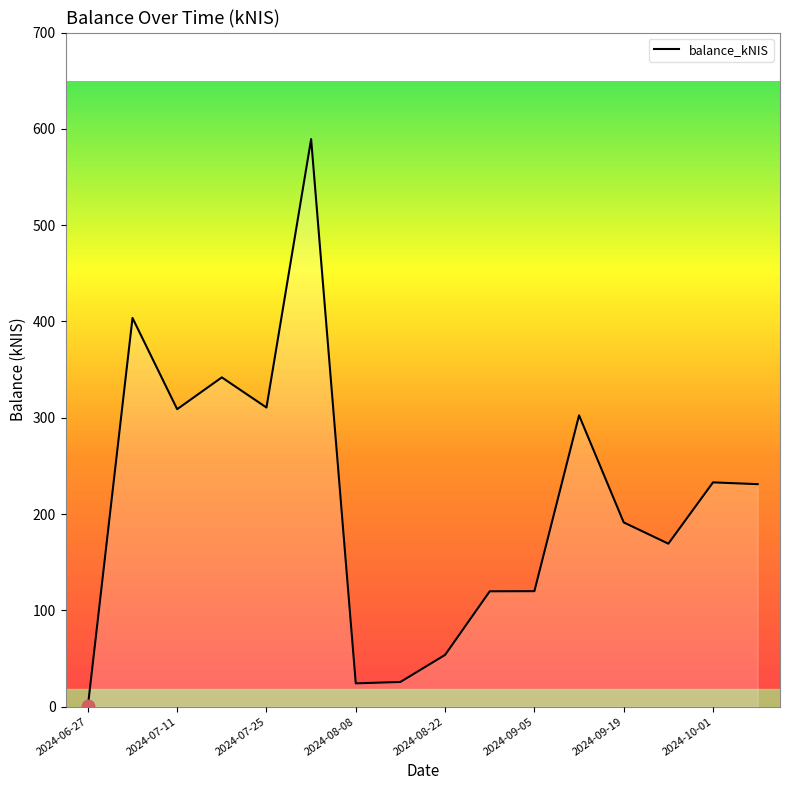

Is this an area chart (filled region under the line)?

Yes